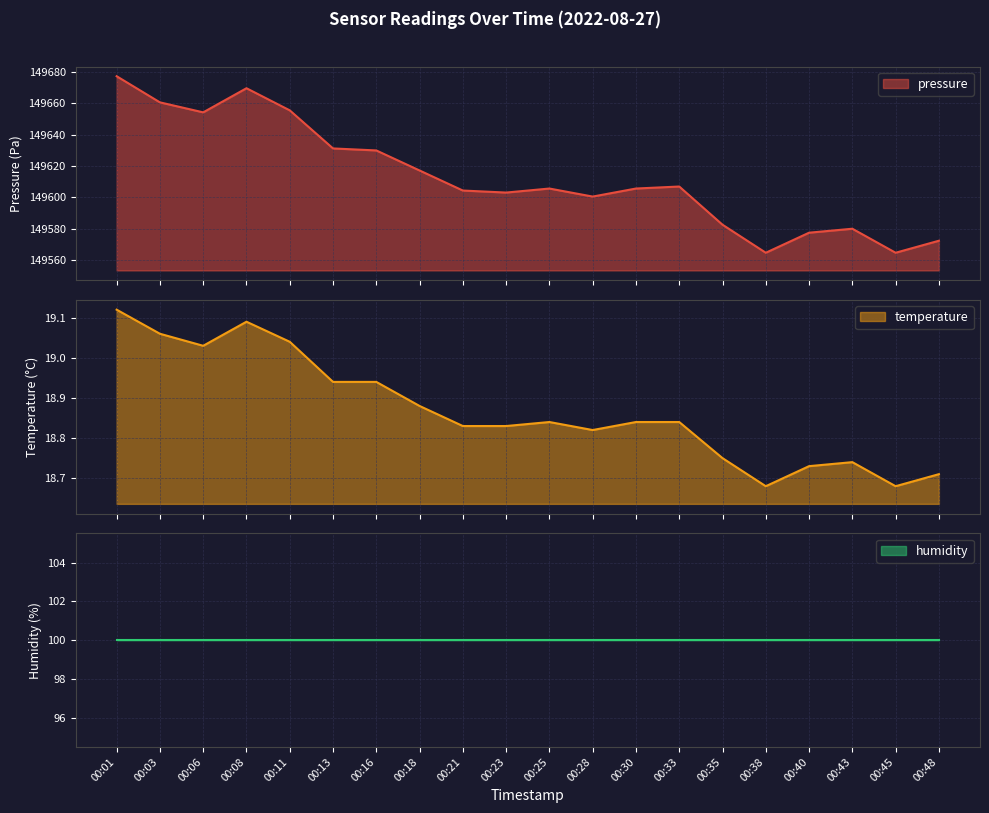

True or false: pressure has a value of 36478.6 at 00:01.

False